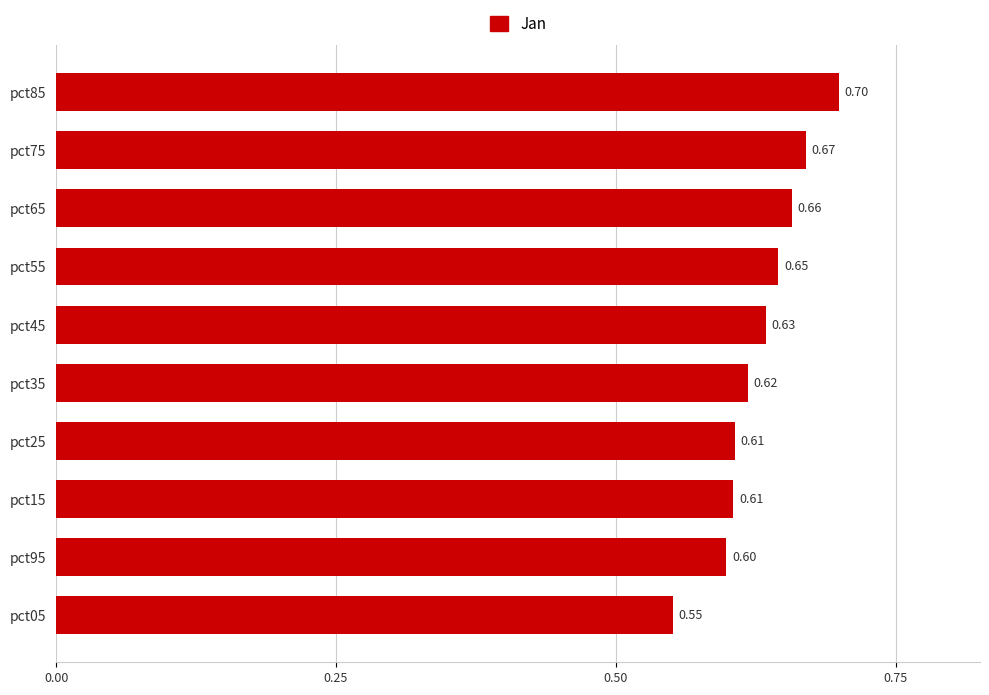

What is the minimum value shown in the chart?

0.6